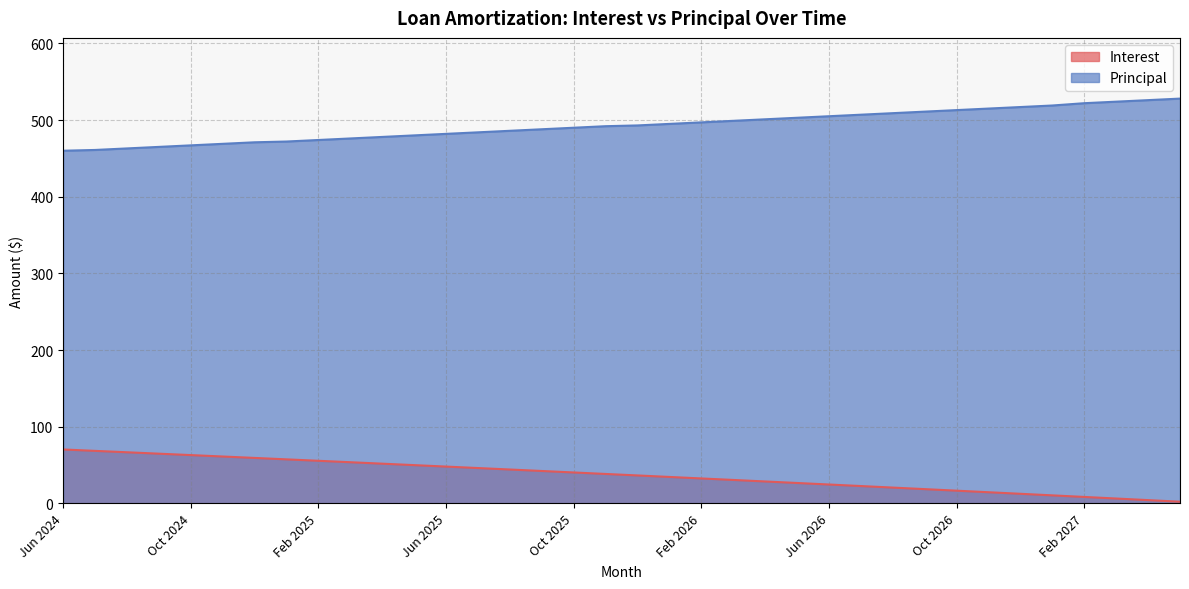

List the series in order of their peak value, highest first.

Principal, Interest